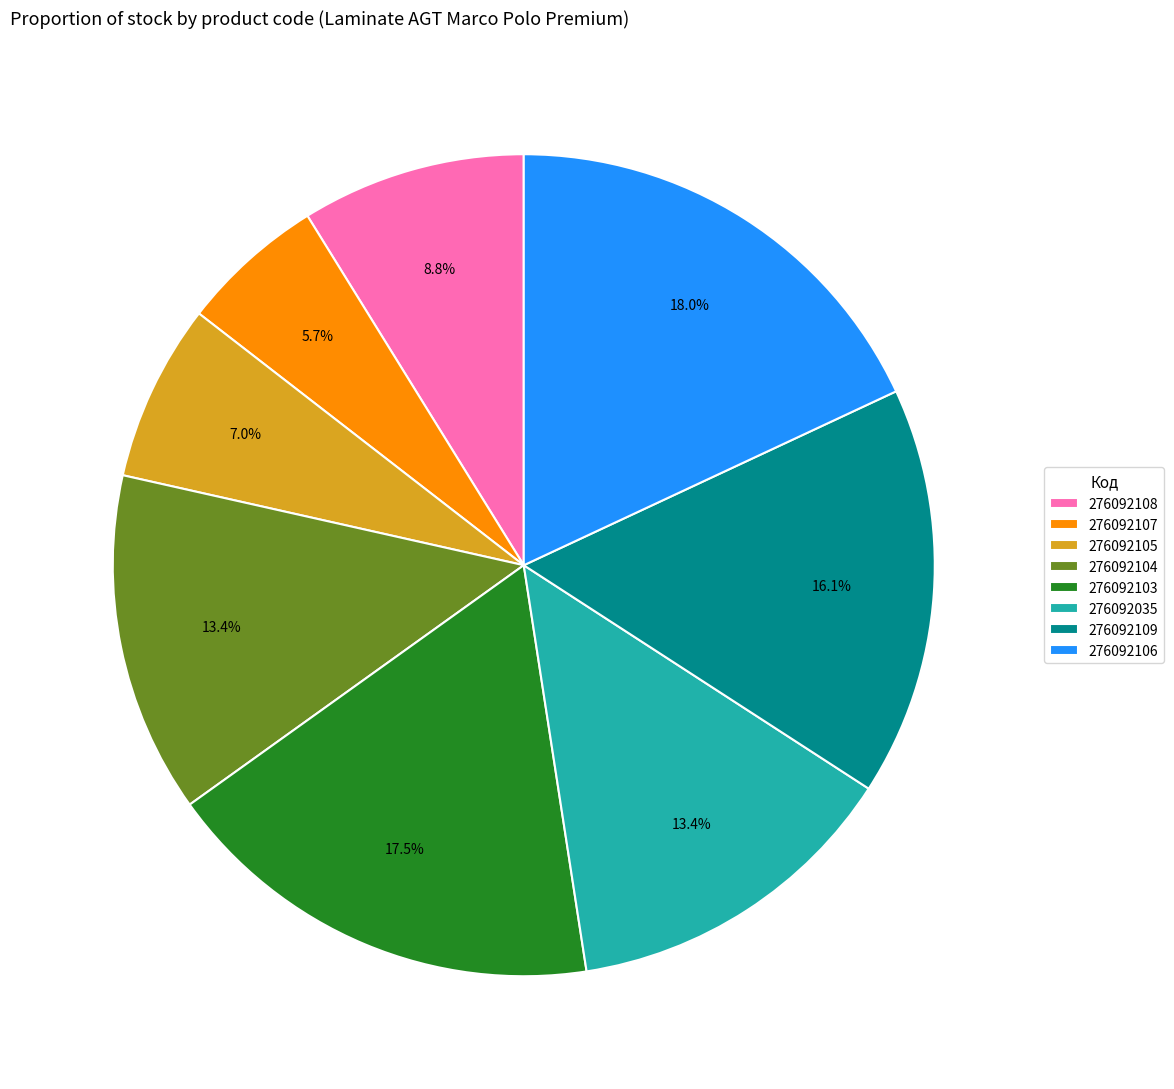

Approximately how many times larger is the value at 276092109 compared to 276092104?

1.2